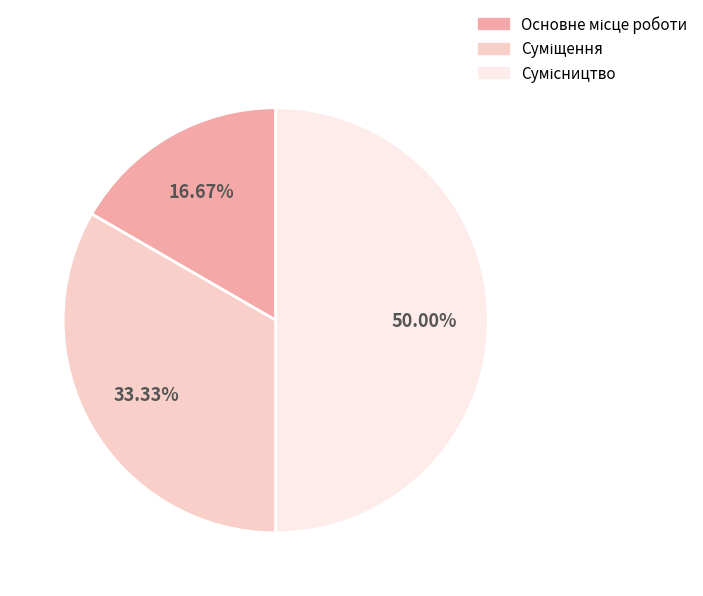

Is it true that Суміщення is 43% of the pie?

False